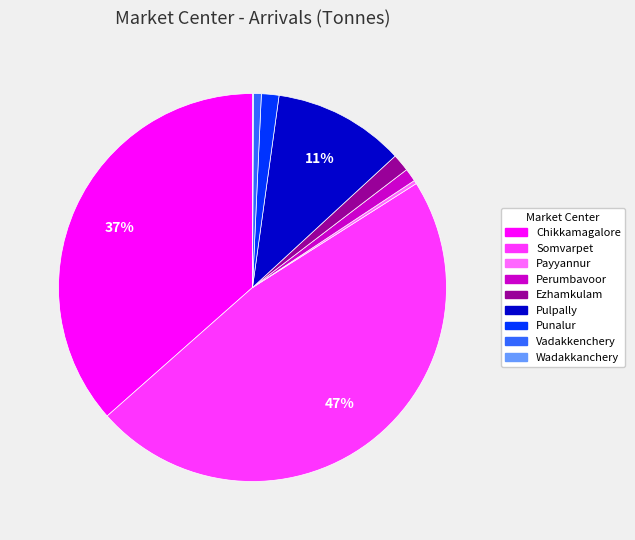

What percentage is the Pulpally slice, to the nearest percent?

11%